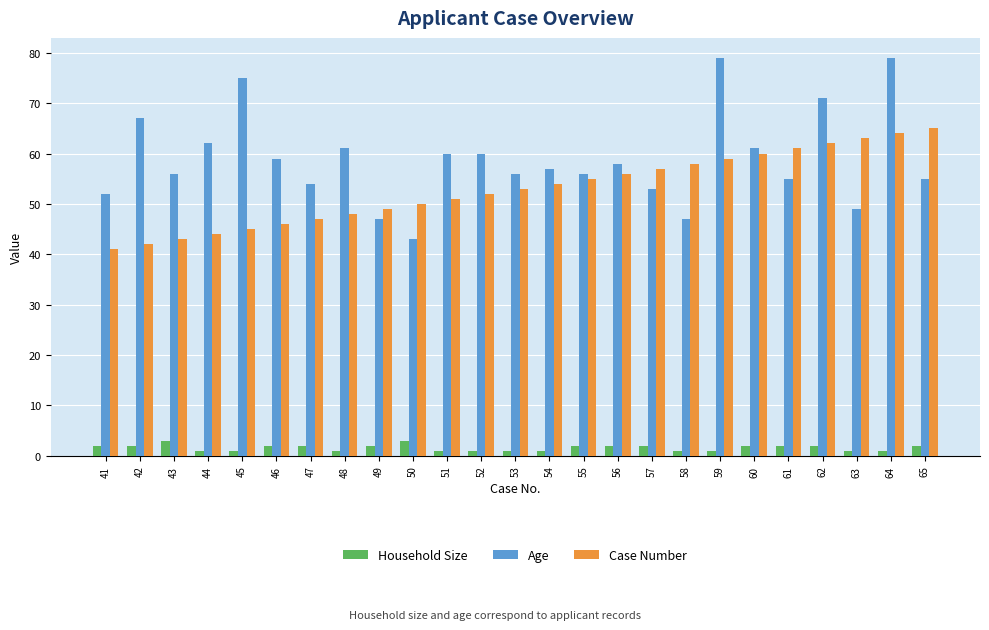

What is the spread (max minus min) of values at 59?

78